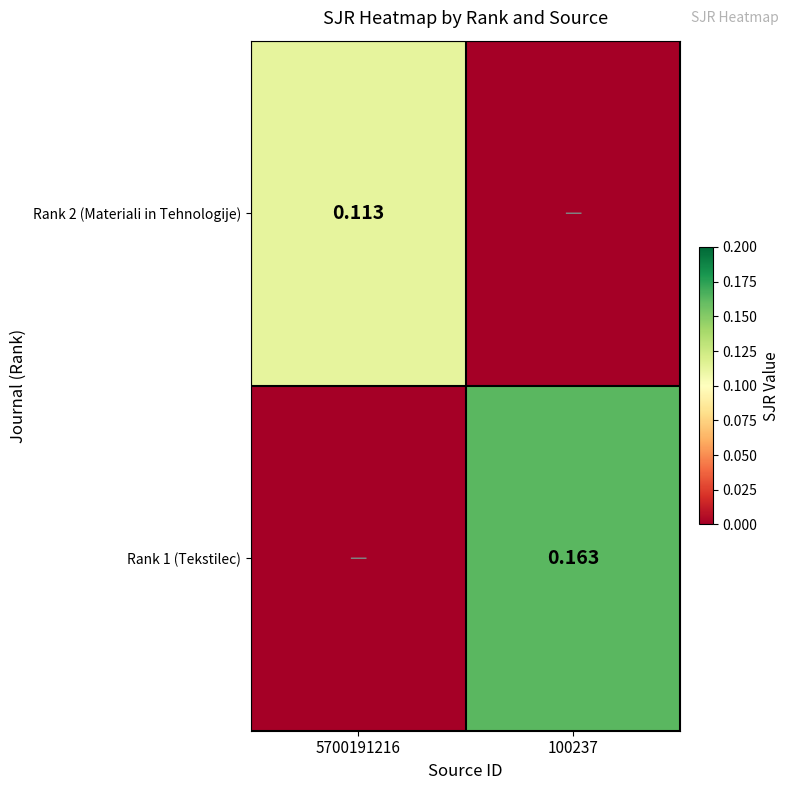

List the series in order of their peak value, highest first.

Rank 1 (Tekstilec), Rank 2 (Materiali in Tehnologije)